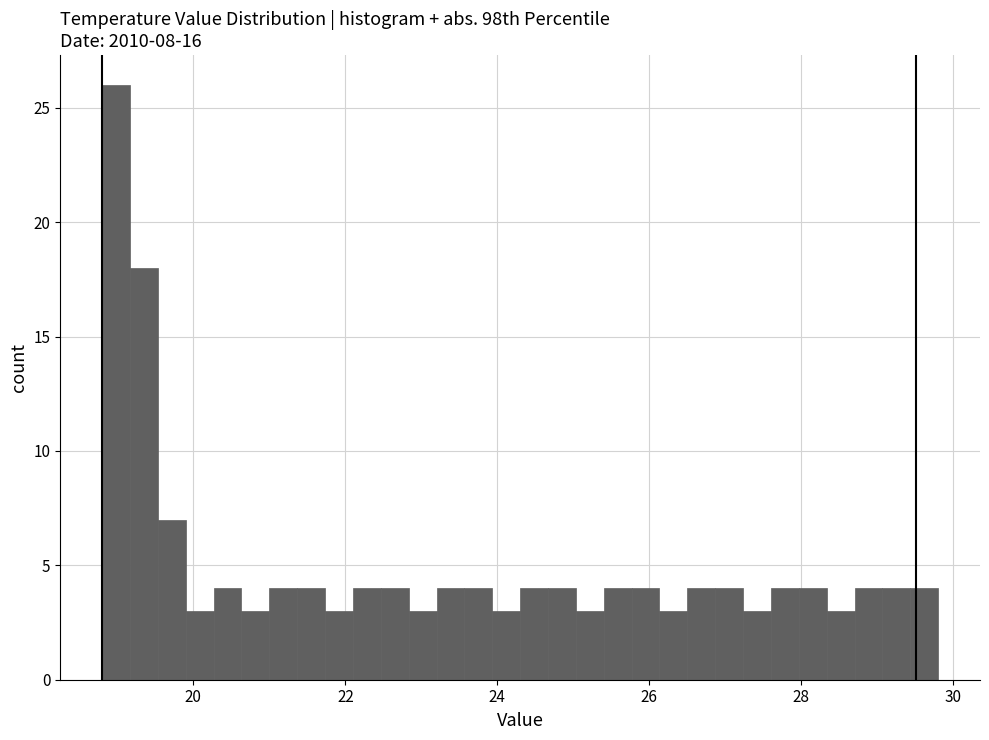

Around what value on the x-axis is the tallest bar? Give the approximate position of its centre, as read against the axis.

19.0